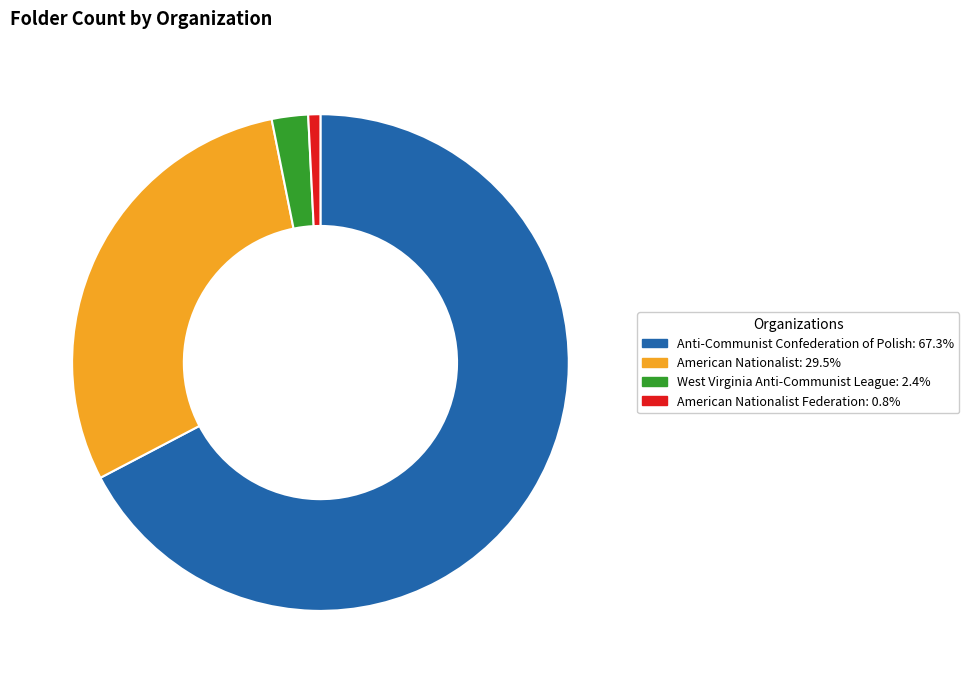

How many segments does this pie chart have?

4